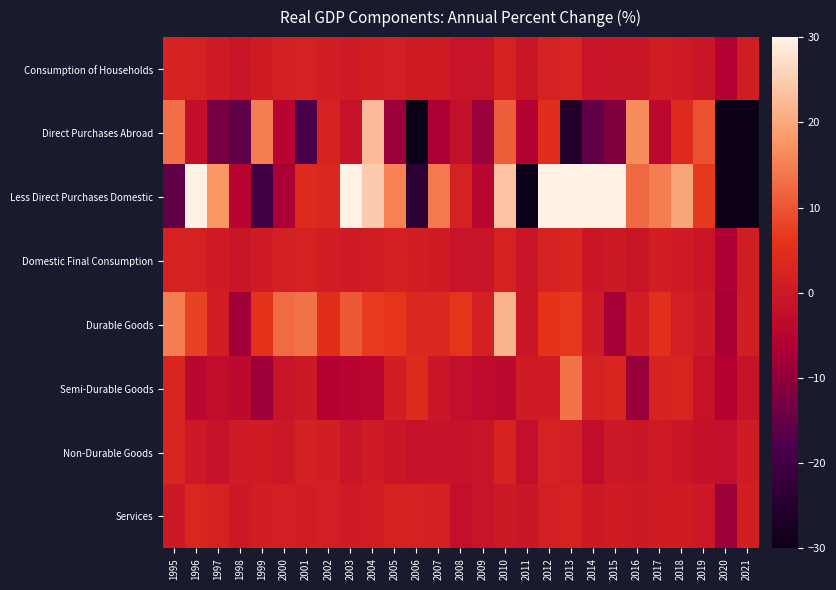

At 2005, list the series in order from largest to smallest.

Less Direct Purchases Domestic, Durable Goods, Services, Domestic Final Consumption, Consumption of Households, Semi-Durable Goods, Non-Durable Goods, Direct Purchases Abroad